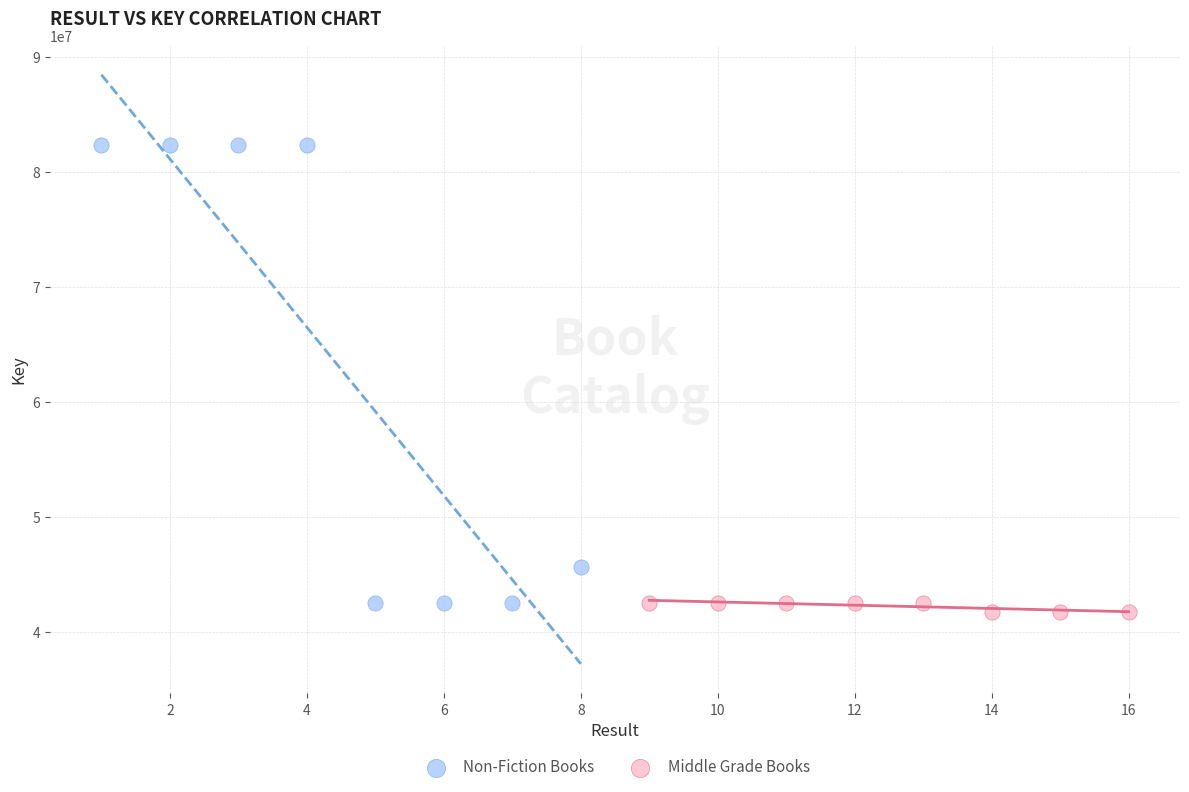

Which series has the widest spread of Y values?

Non-Fiction Books